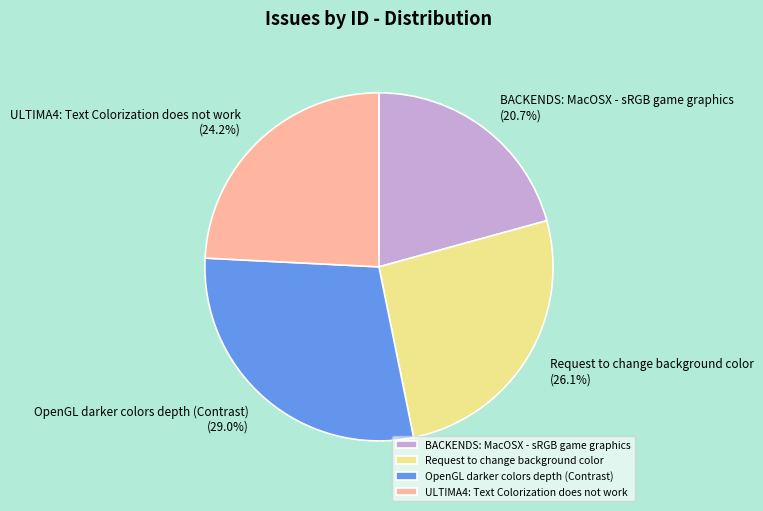

Is there any slice that represents more than half of the pie?

No